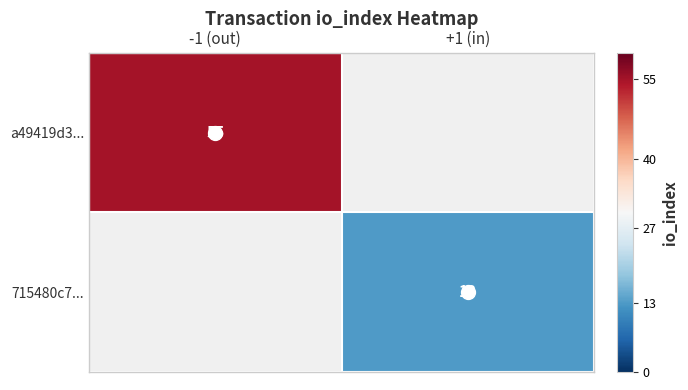

Which category has the lowest value across all series?

+1 (in)